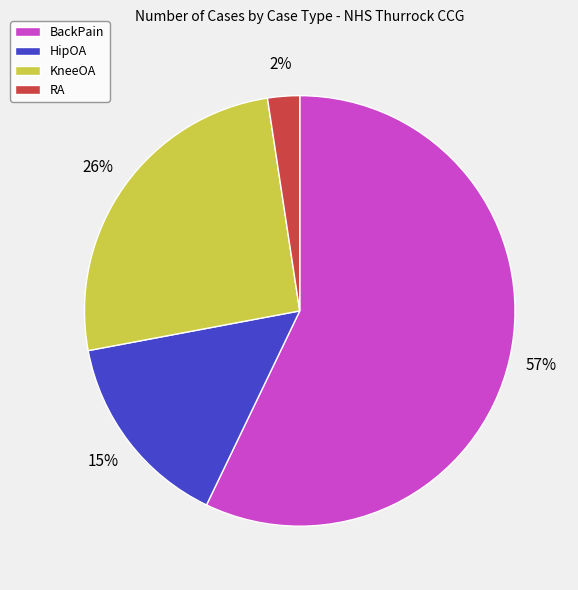

To the nearest percent, what is the combined percentage of HipOA and RA?

17%